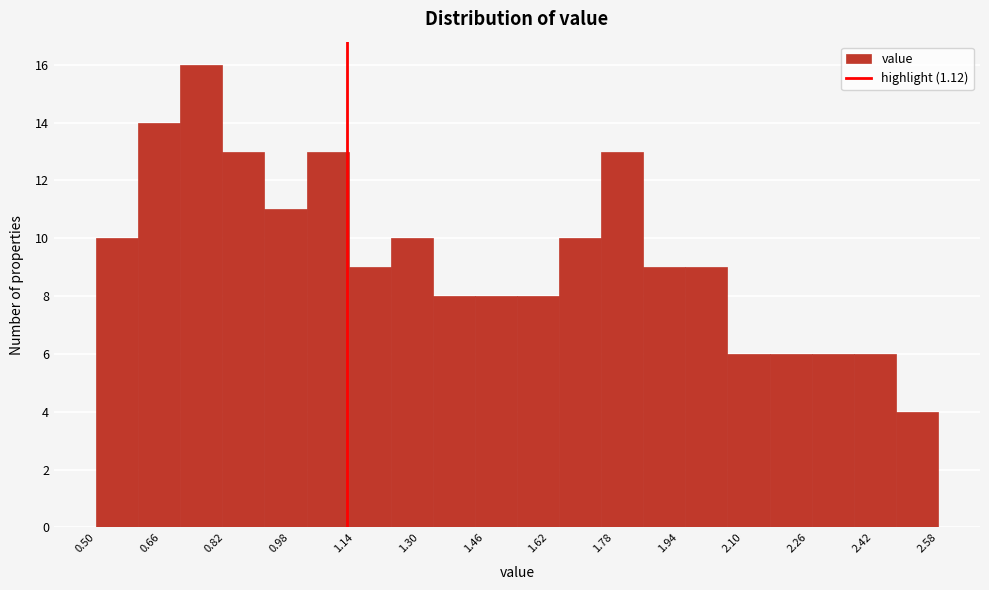

Reading left to right, list every bar in this chart as the range it spans on the x-axis followed by its height. Neither the bar edges nor the heights are printed on the chart, so give them approximately, as read against the axes.

0.500 to 0.604: 10
0.604 to 0.708: 14
0.708 to 0.812: 16
0.812 to 0.916: 13
0.916 to 1.020: 11
1.020 to 1.124: 13
1.124 to 1.228: 9
1.228 to 1.332: 10
1.332 to 1.436: 8
1.436 to 1.540: 8
1.540 to 1.644: 8
1.644 to 1.748: 10
1.748 to 1.852: 13
1.852 to 1.956: 9
1.956 to 2.060: 9
2.060 to 2.164: 6
2.164 to 2.268: 6
2.268 to 2.372: 6
2.372 to 2.476: 6
2.476 to 2.580: 4